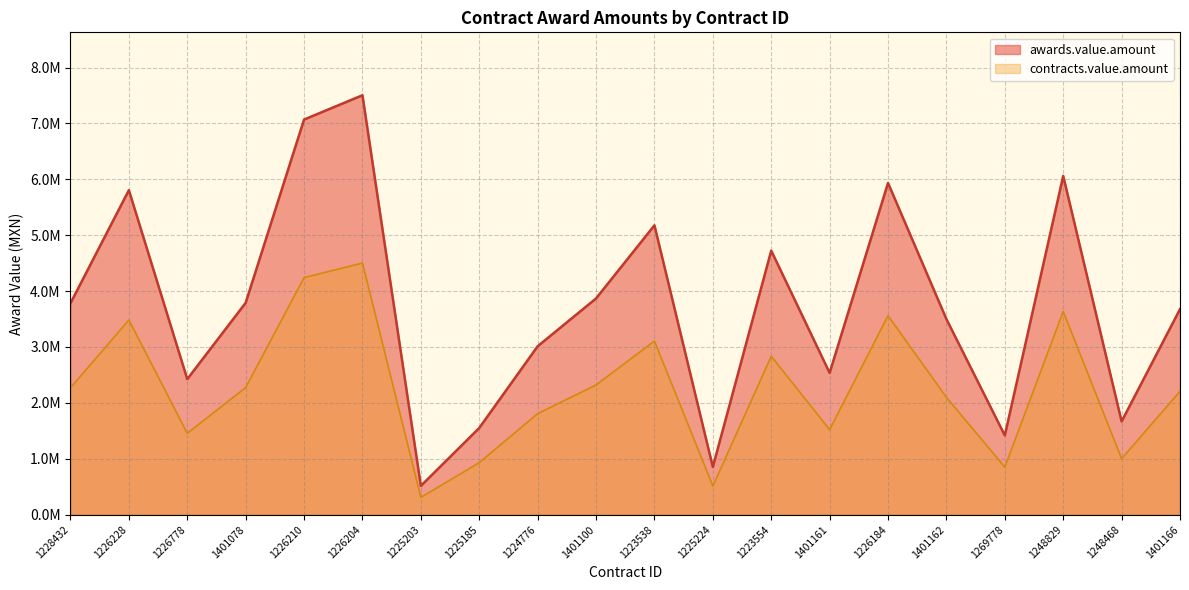

True or false: the data shows 5935196.8 at 1226184.

True